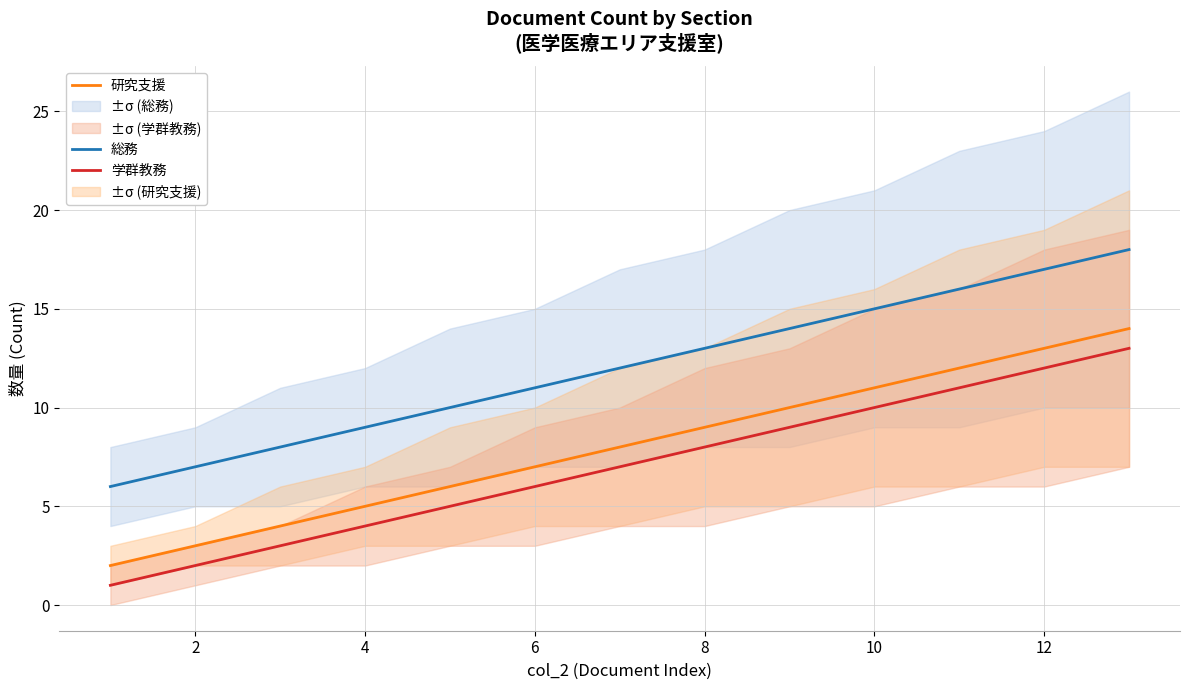

How many lines are shown in the chart?

3